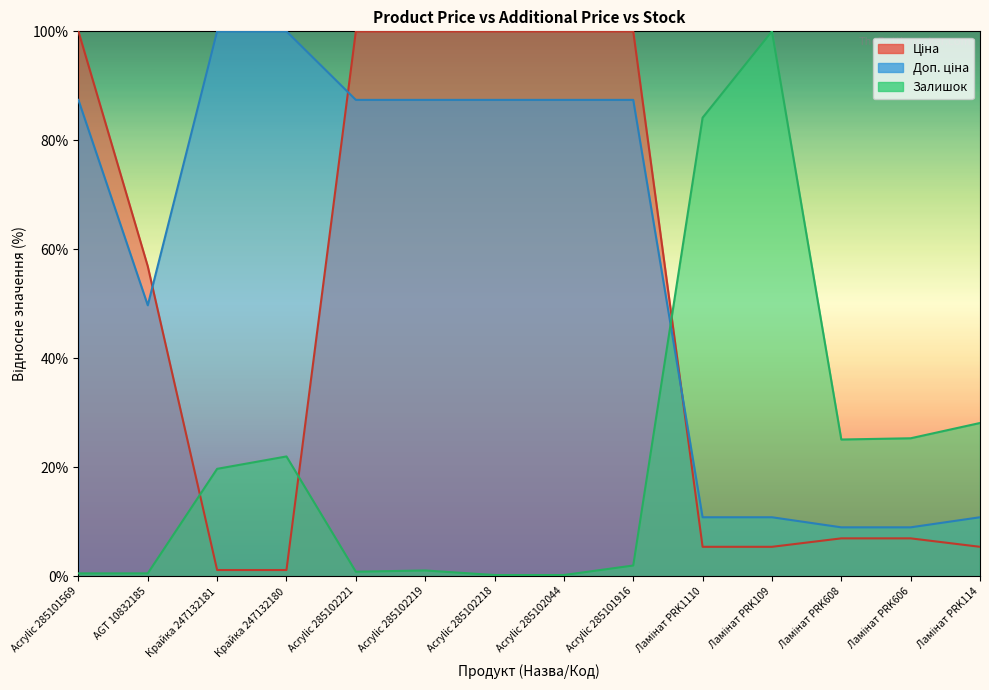

Rank the series by their average value, from lowest to highest.

Залишок, Ціна, Доп. ціна